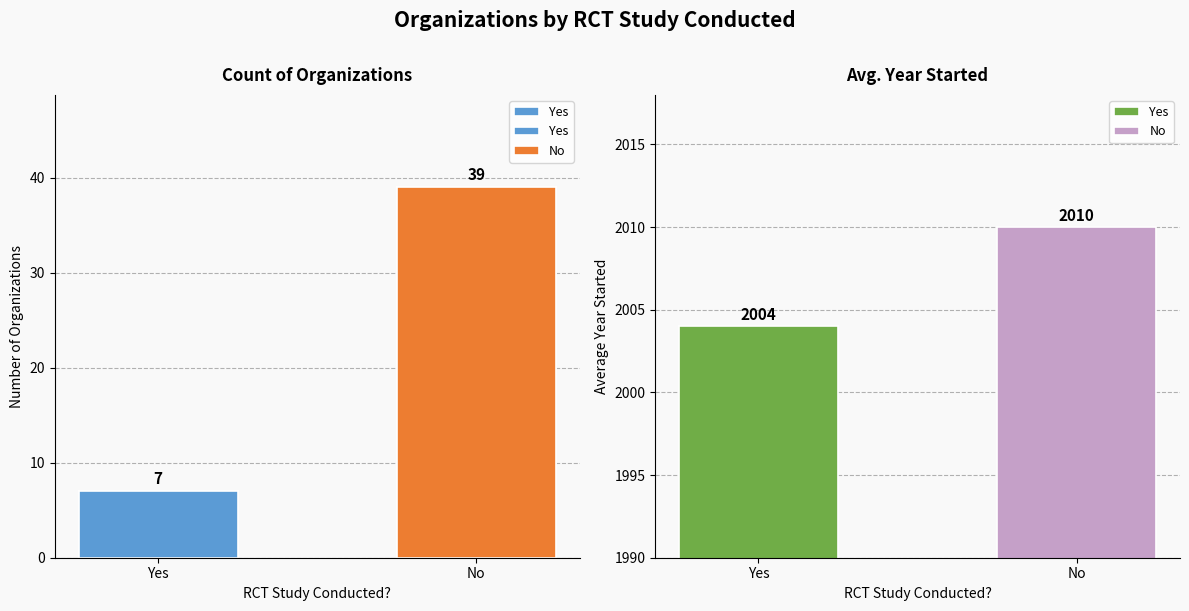

Count the values in the range 7 to 39.

2